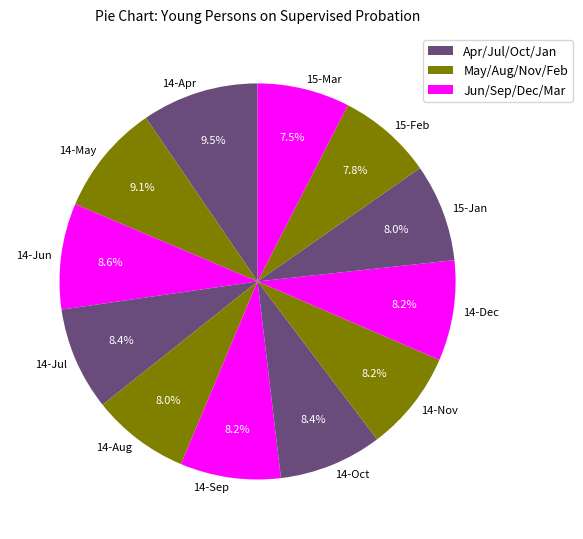

To the nearest percent, what is the difference between the largest and smallest slice percentages?

2%